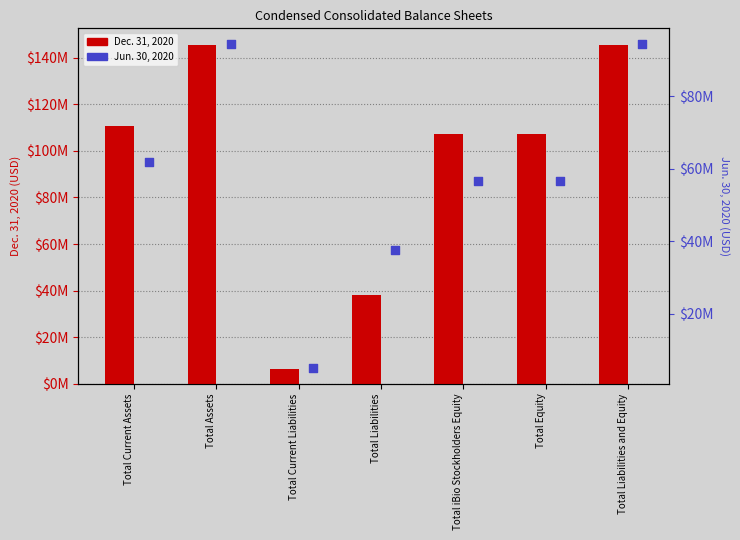

Which series reaches the minimum Y coordinate?

Jun. 30, 2020